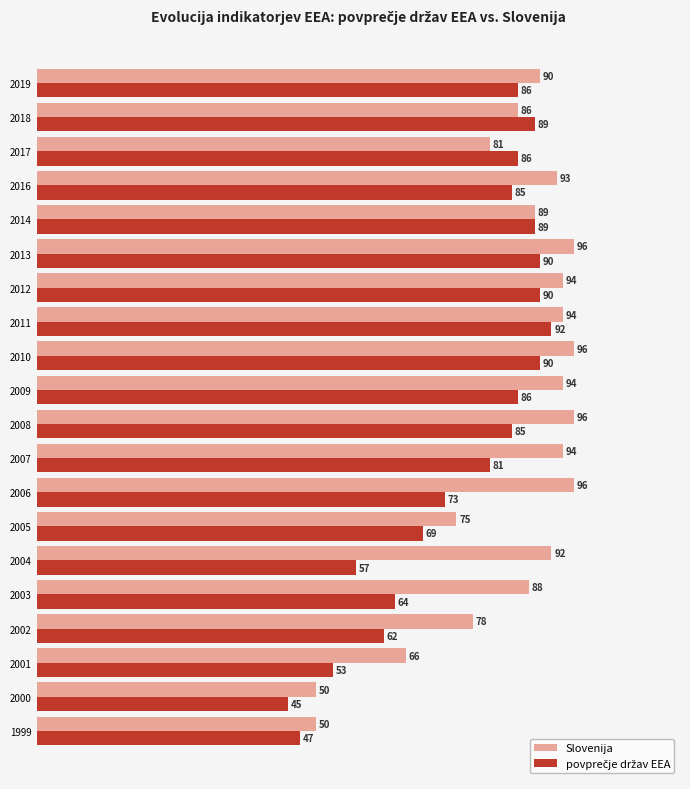

Where is Slovenija nearest to the value 73?

2005